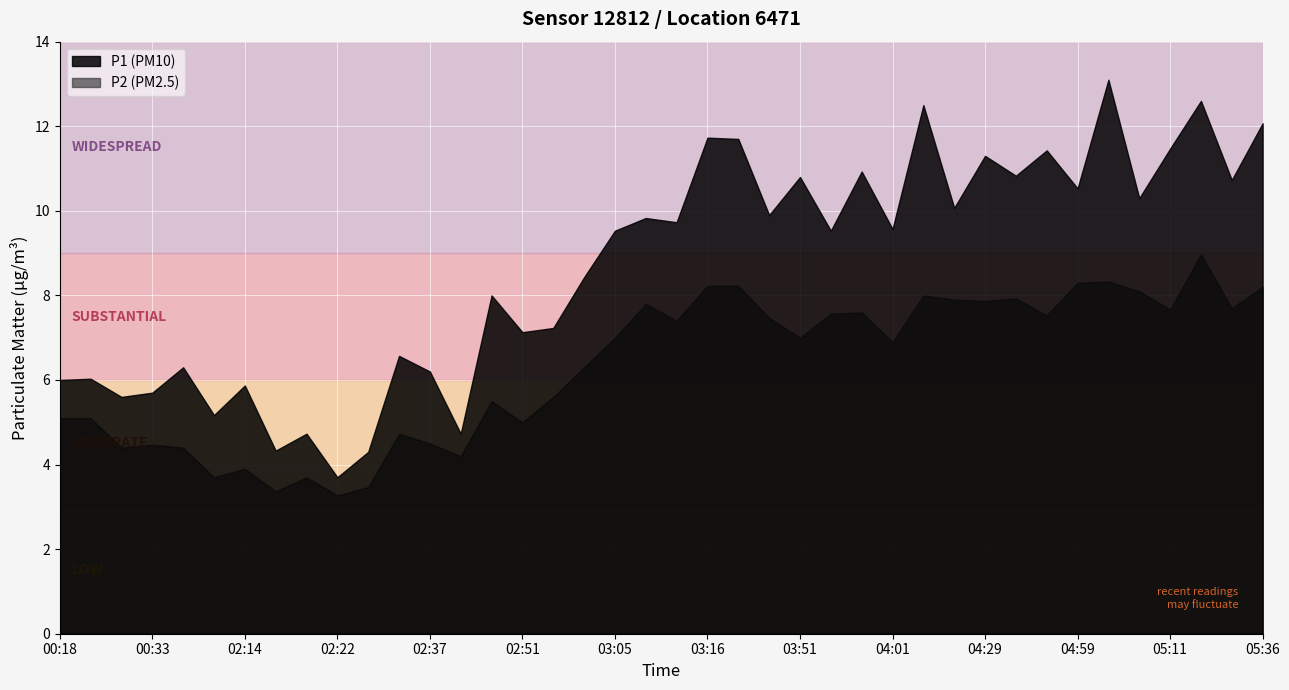

How many distinct data groups are displayed?

2